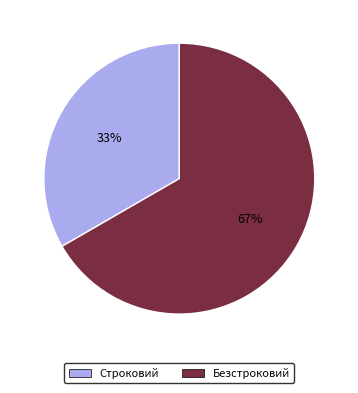

Is there a majority slice in this chart?

Yes